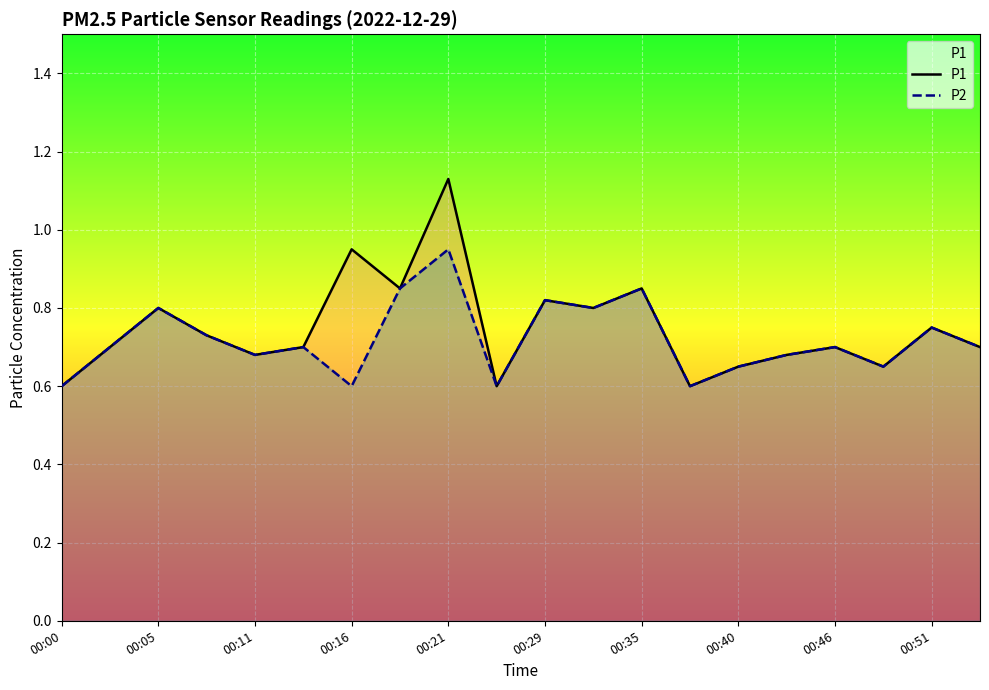

How many data points does each series have?

20